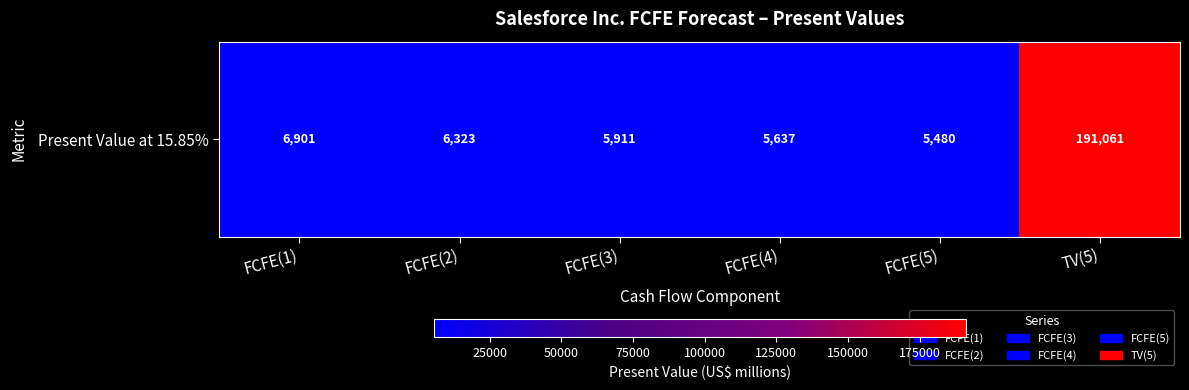

What is the difference between the maximum and minimum values?

185581